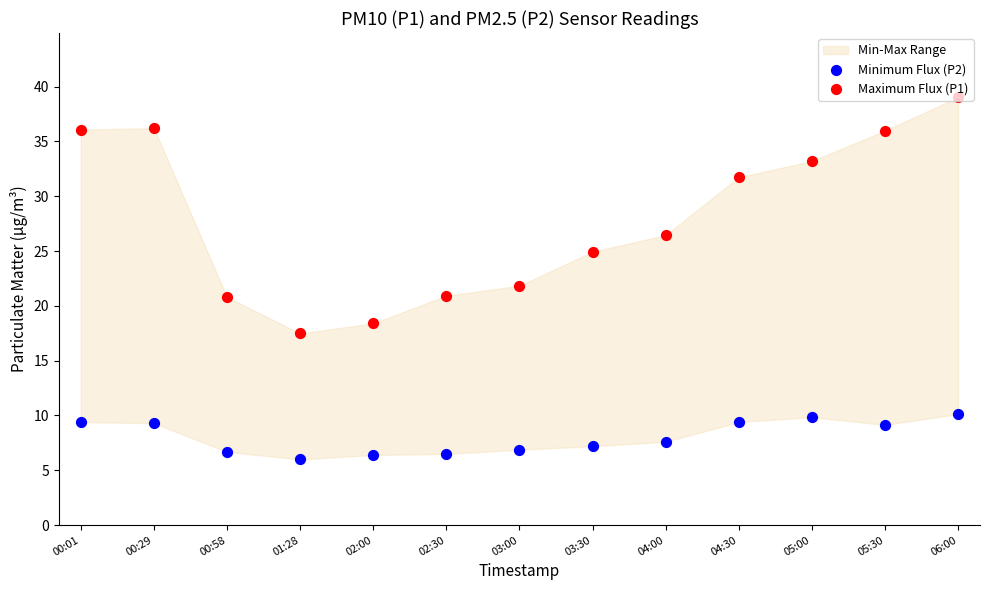

Is the value of Minimum Flux (P2) at 06:00 greater than the value of Maximum Flux (P1) at 01:28?

No